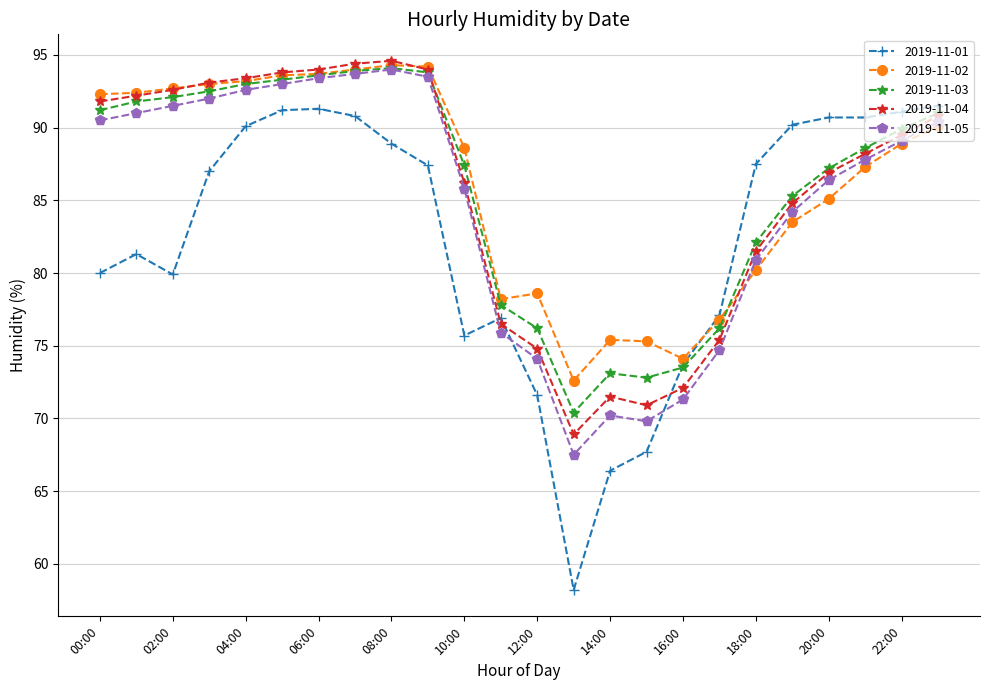

After their last crossing, which series has the higher values: 2019-11-04 or 2019-11-01?

2019-11-01